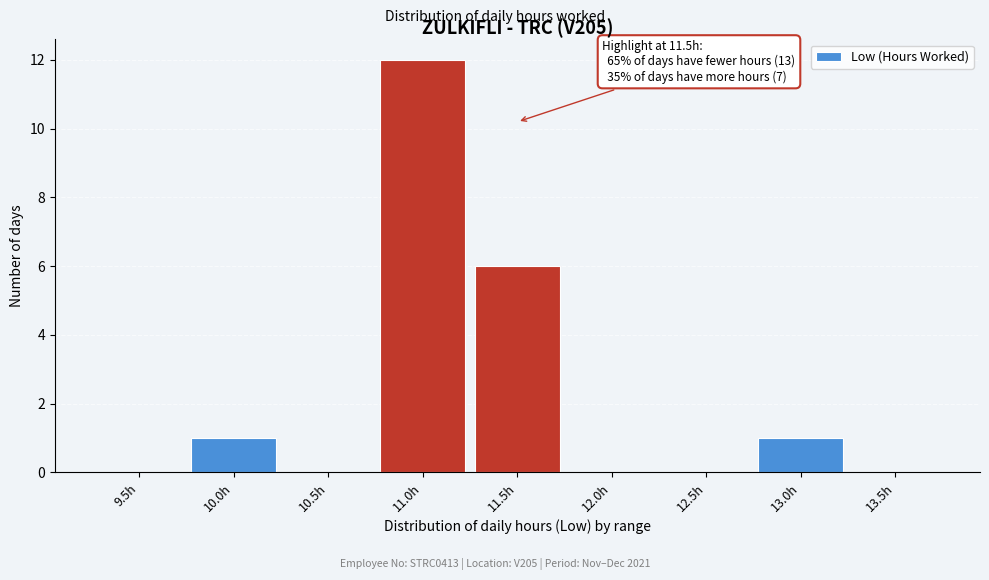

Reading left to right, extract all data points from this chart.

9.5h=0	10.0h=1	10.5h=0	11.0h=12	11.5h=6	12.0h=0	12.5h=0	13.0h=1	13.5h=0